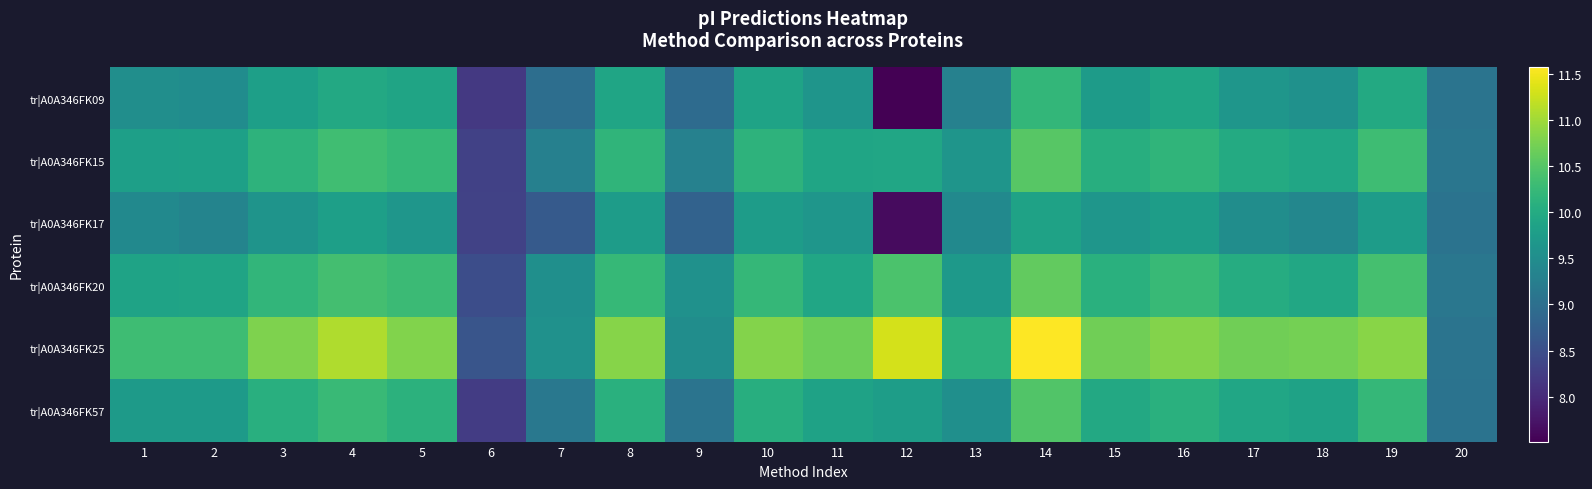

Between 4 and 18, which is larger?

4